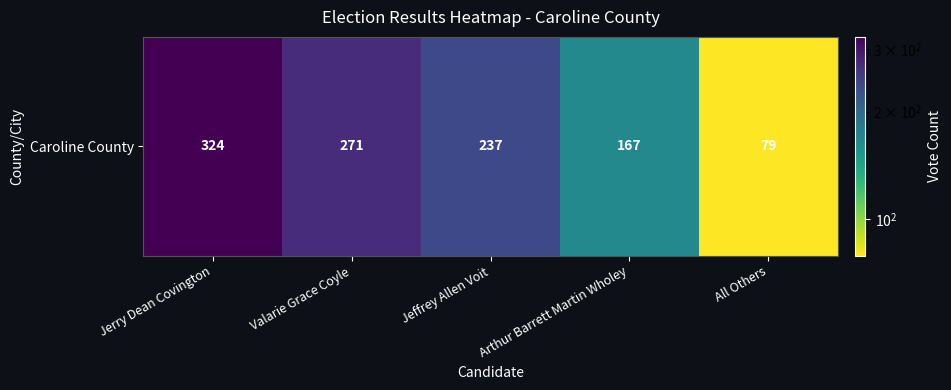

What is the change in value from Arthur Barrett Martin Wholey to All Others?

-88